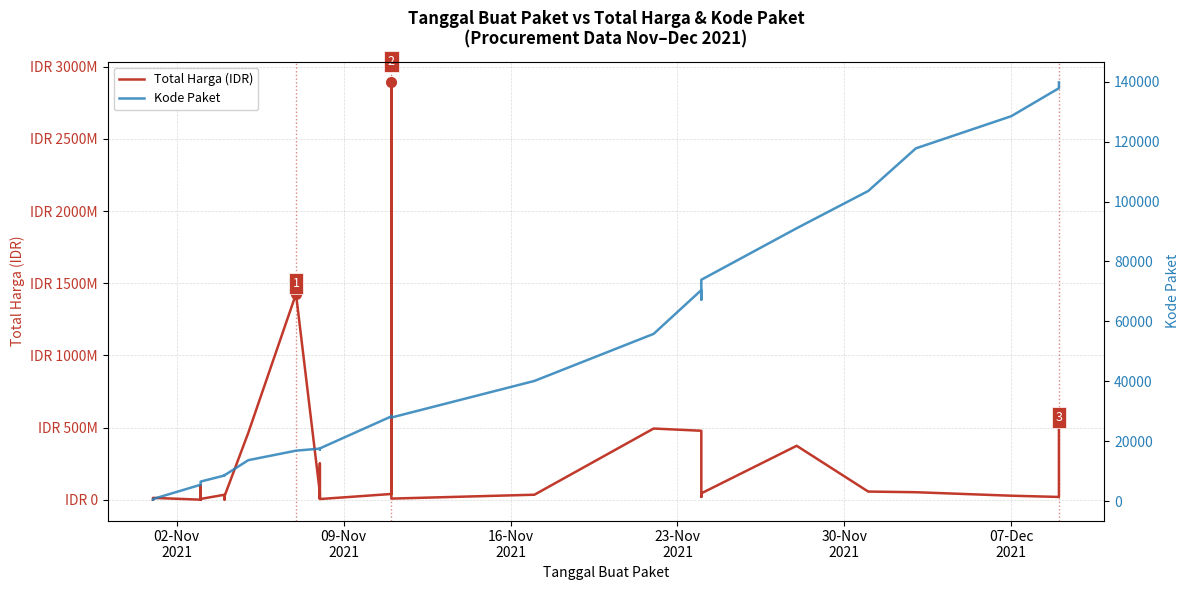

What are all the series names shown in the legend?

Total Harga (IDR), Kode Paket